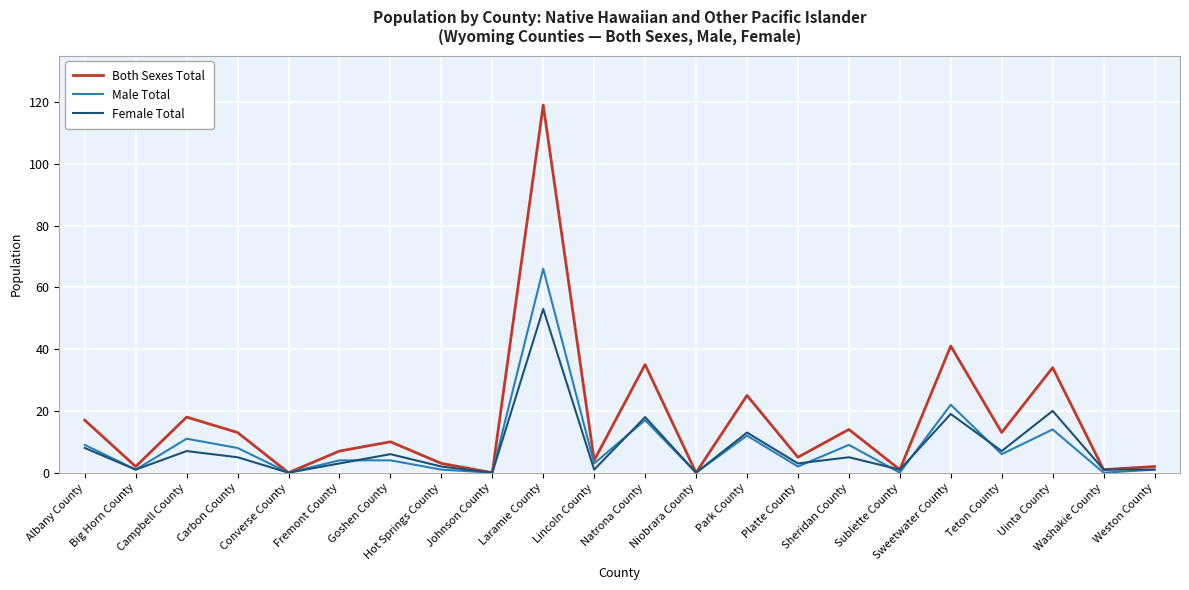

At which label does Both Sexes Total first exceed 10?

Albany County